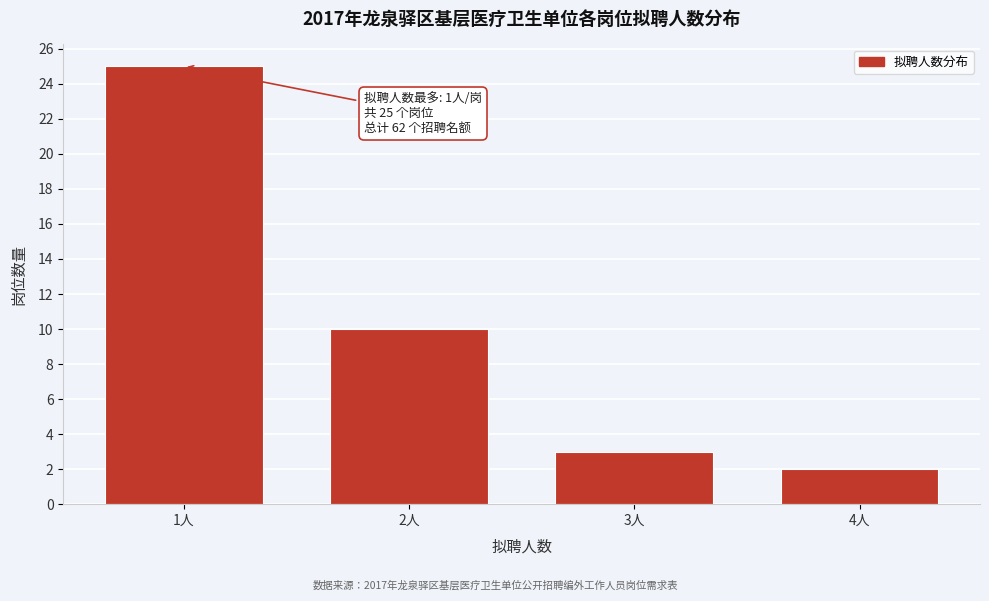

Reading left to right, list all the values displayed in this chart.

1人=25	2人=10	3人=3	4人=2